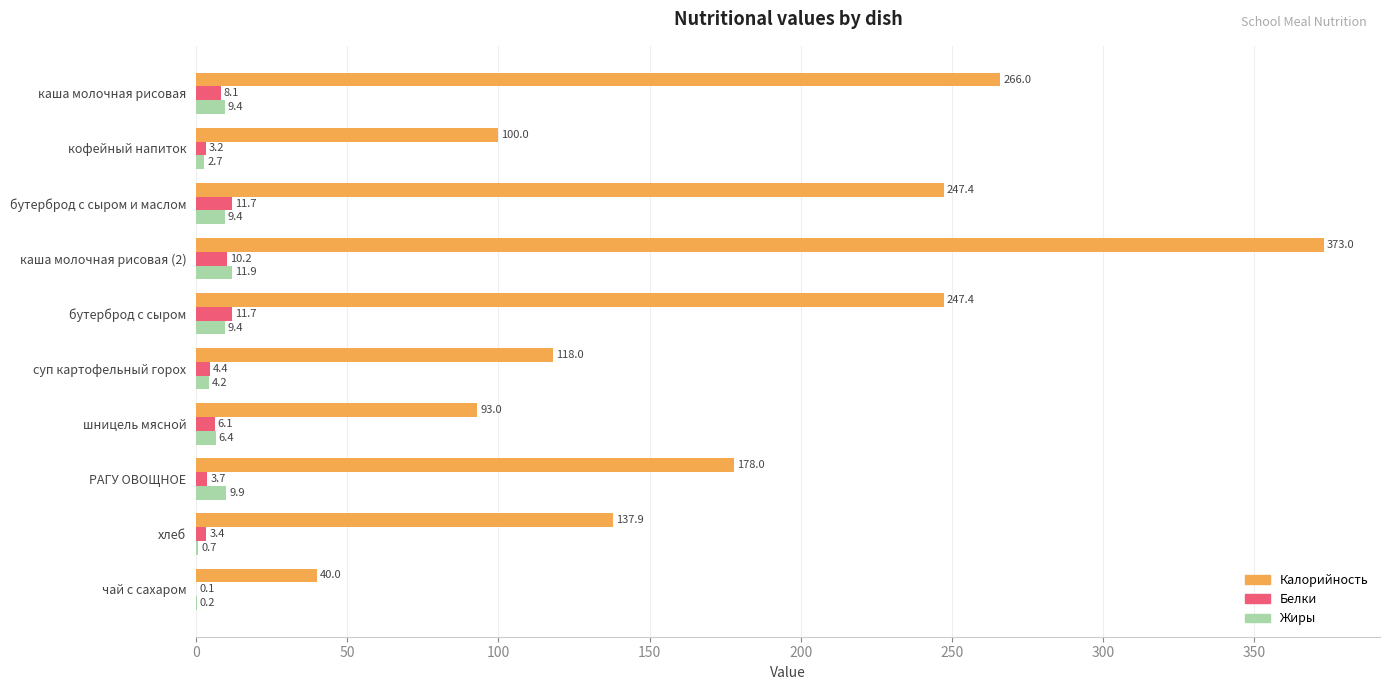

What is the sum of the Белки values at бутерброд с сыром and РАГУ ОВОЩНОЕ?

15.4